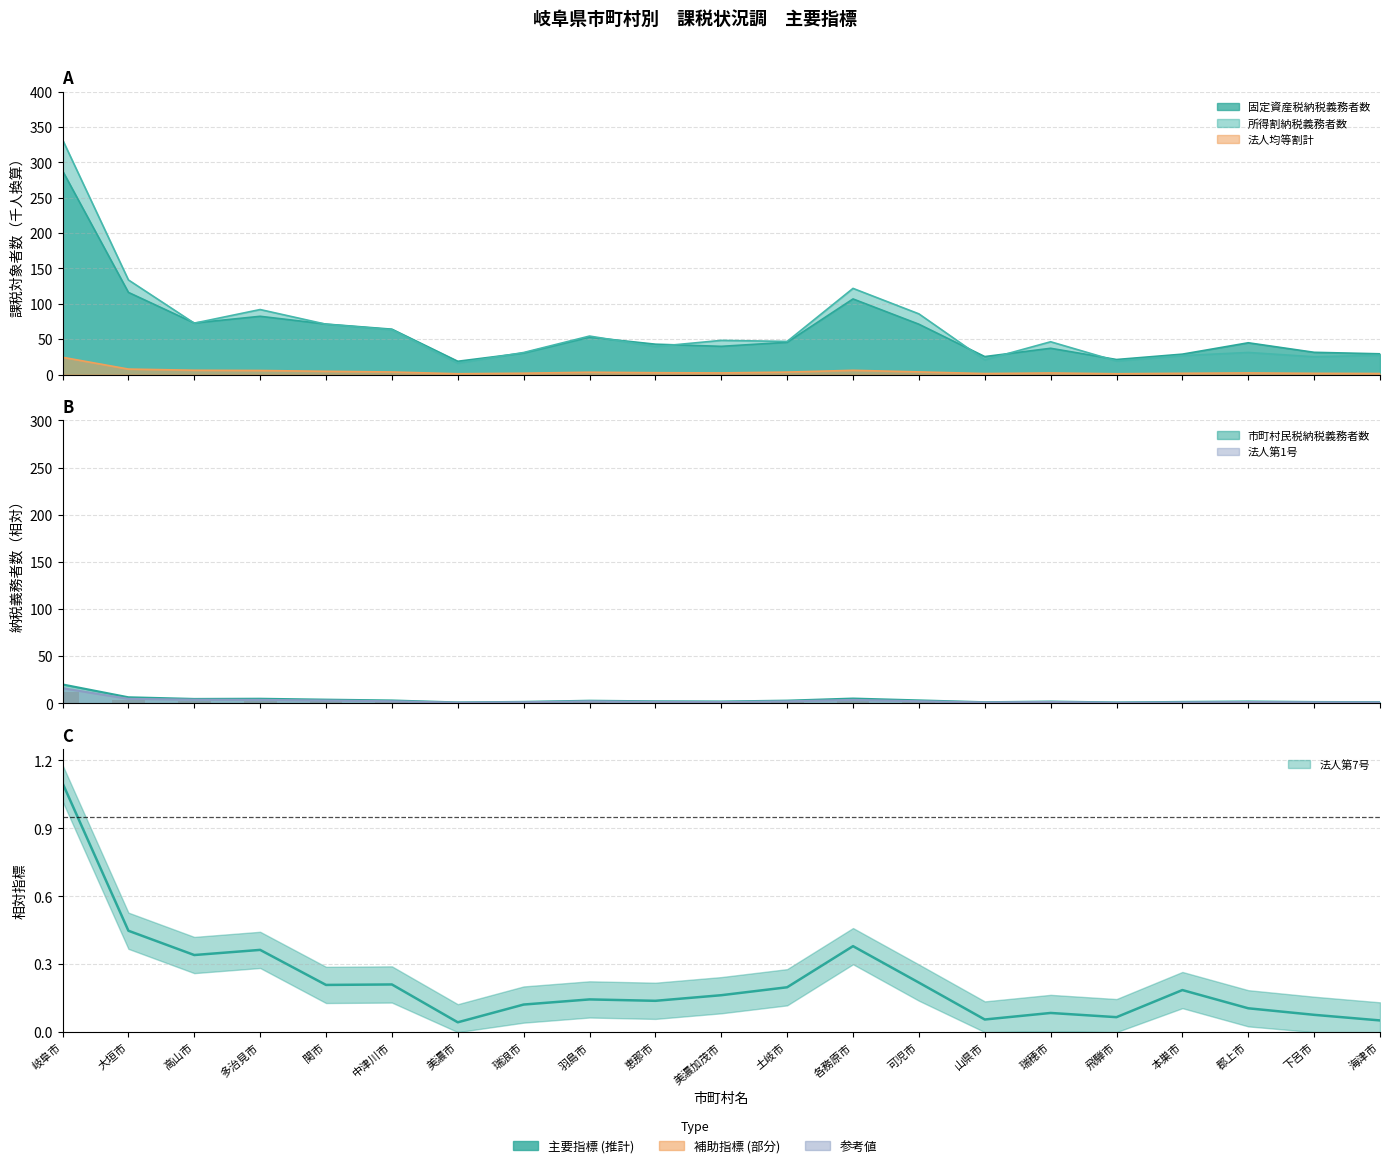

Which category has the highest value in the 市町村民税納税義務者数 series?

岐阜市